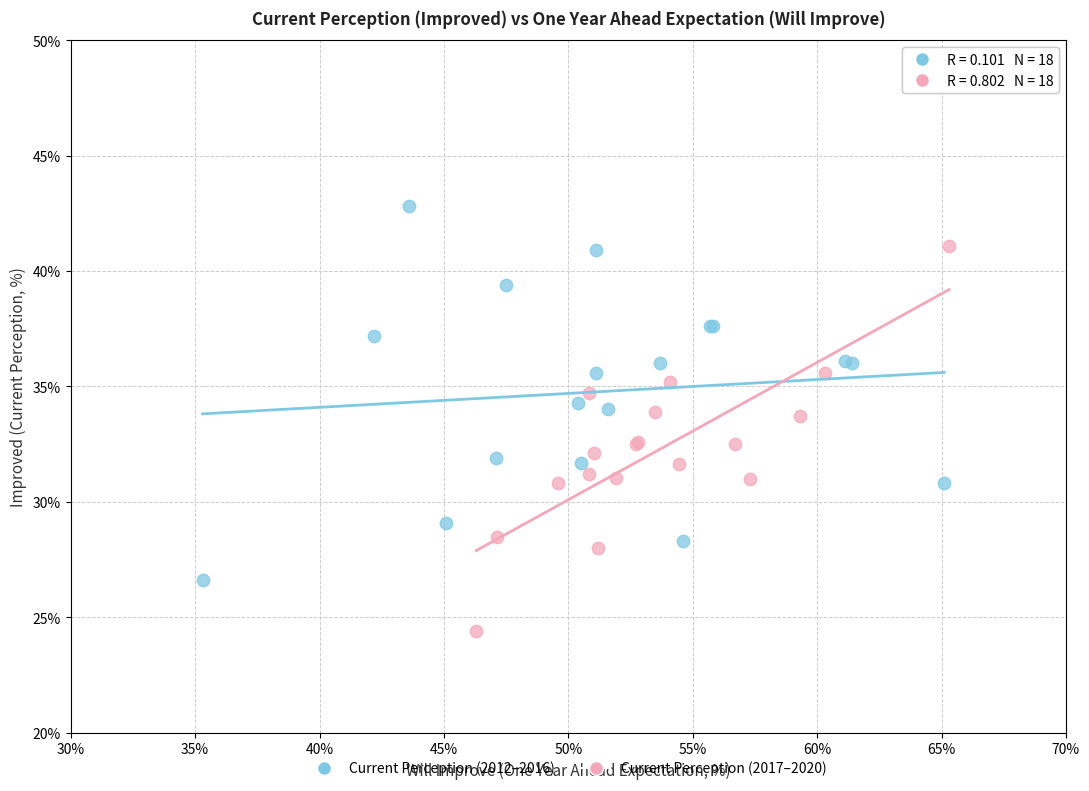

Which series reaches the maximum Y coordinate?

Current Perception (2012–2016)